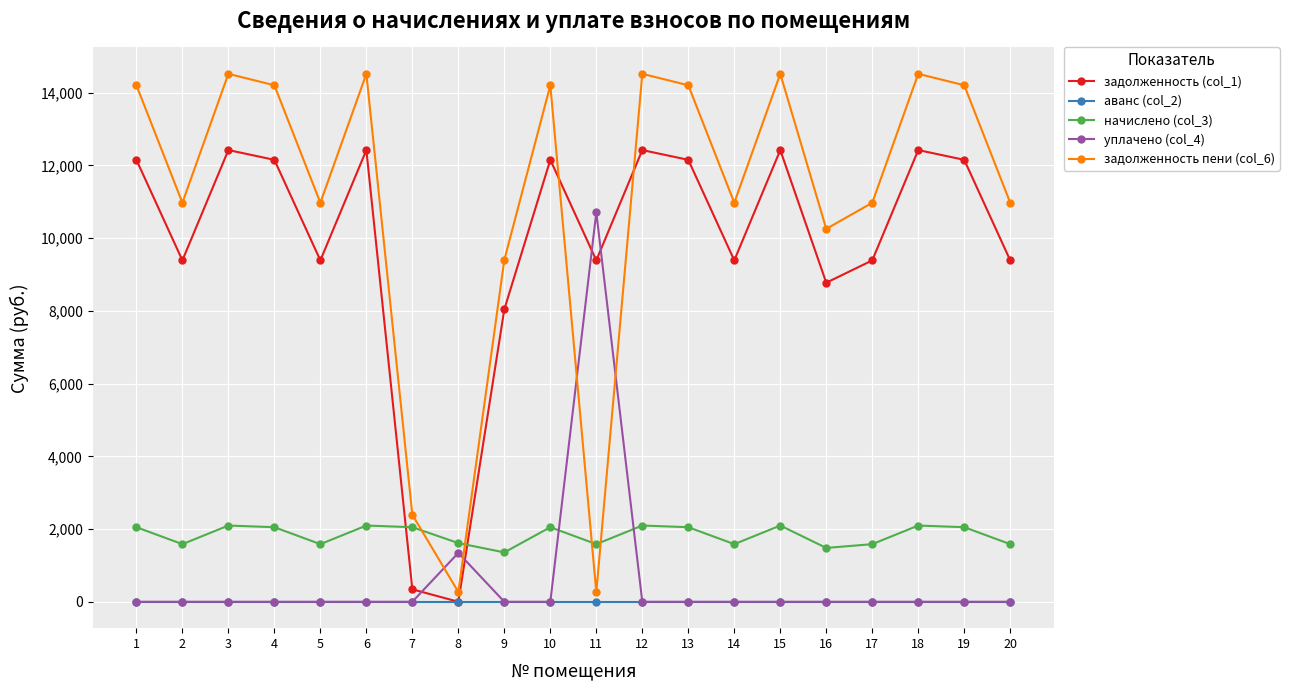

What is the sum of the задолженность пени (col_6) values at 1 and 9?

23606.9